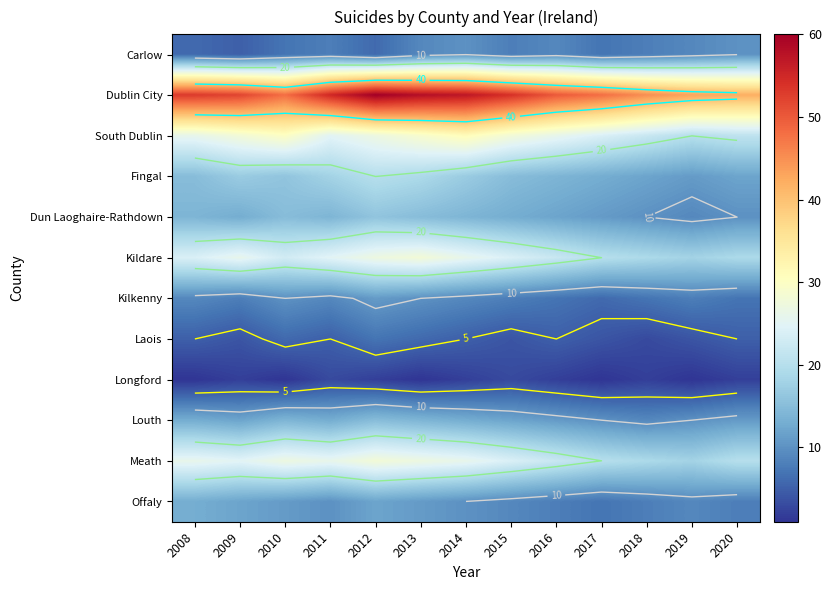

The value of Longford at 2009 is 0. True or false?

False